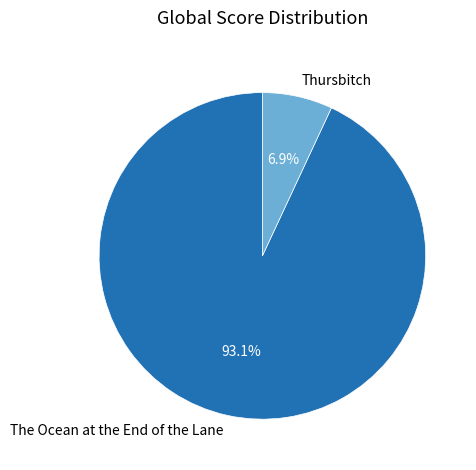

Rank the categories by value from highest to lowest.

The Ocean at the End of the Lane, Thursbitch